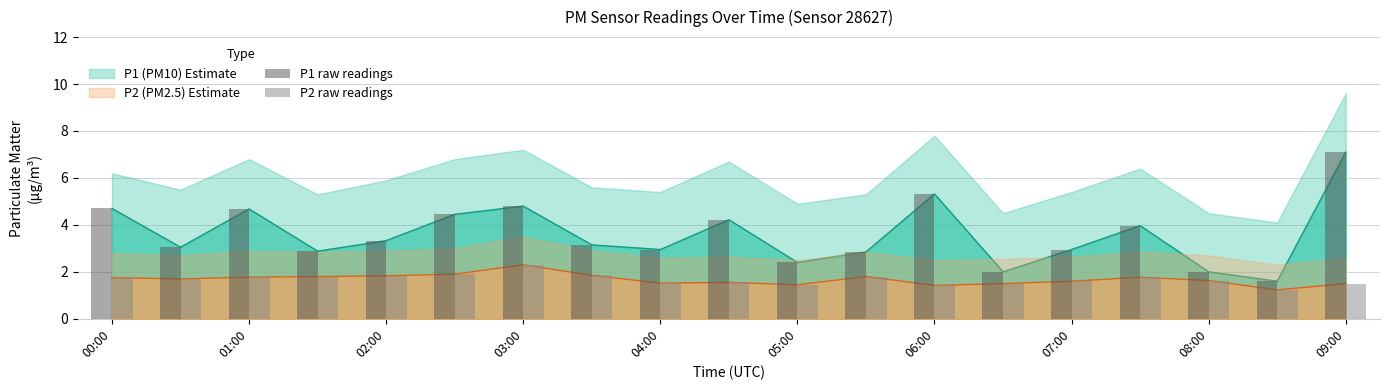

At how many categories does at least one series exceed 1?

19